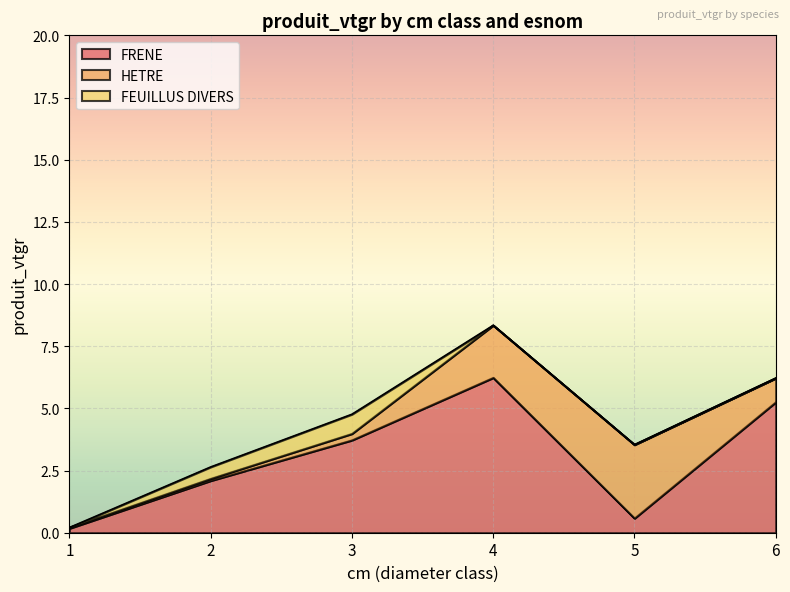

What are all the series names shown in the legend?

FRENE, HETRE, FEUILLUS DIVERS